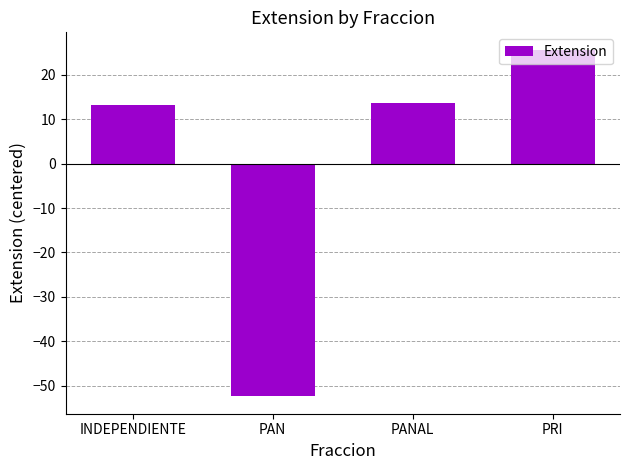

Reading right to left, transcribe all the data shown in this chart.

25.6	13.6	-52.4	13.1